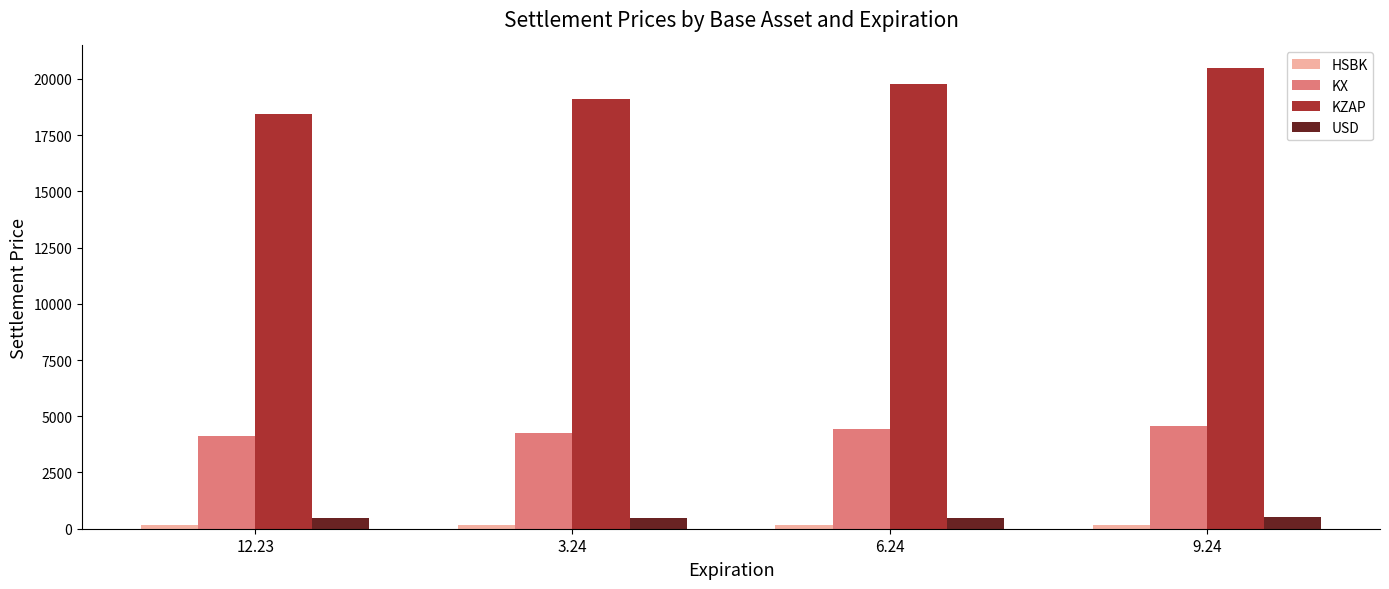

What is the average value of the USD series?

486.4